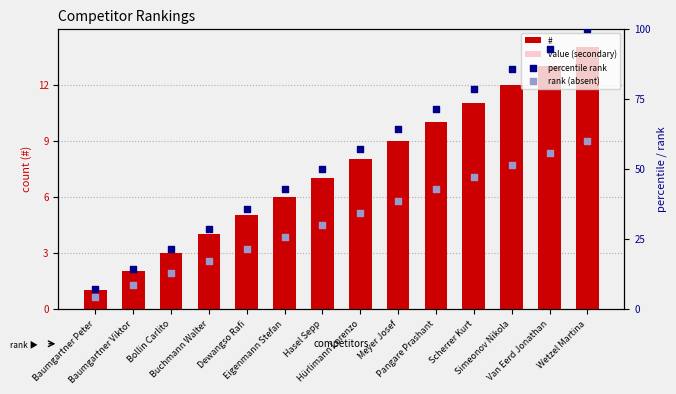

Which series has the largest total across all categories?

percentile rank